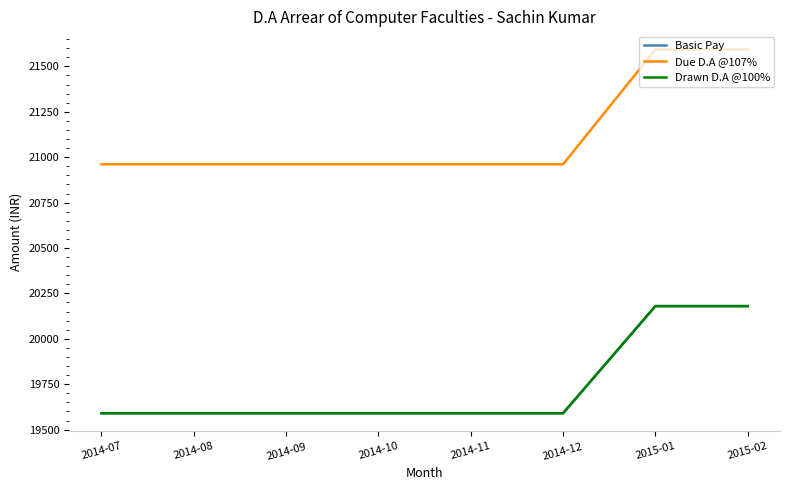

Is this an area chart (filled region under the line)?

No